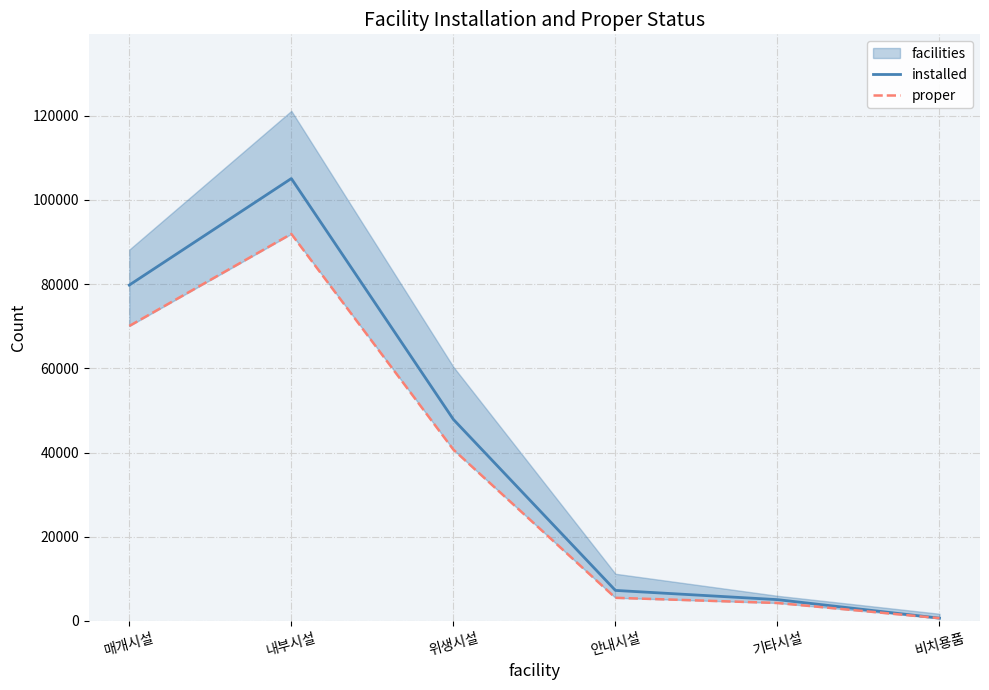

What is the total value across all series at 매개시설?

149847